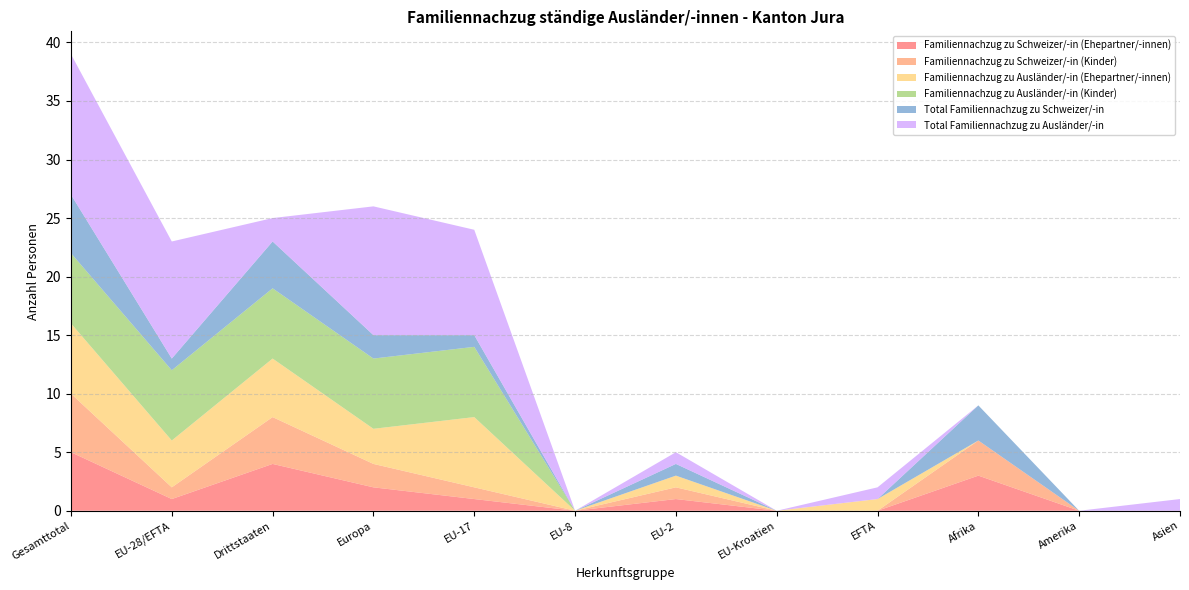

Reading left to right, extract all data points from this chart.

Familiennachzug zu Schweizer/-in (Ehepartner/-innen): 5	1	4	2	1	0	1	0	0	3	0	0
Familiennachzug zu Schweizer/-in (Kinder): 5	1	4	2	1	0	1	0	0	3	0	0
Familiennachzug zu Ausländer/-in (Ehepartner/-innen): 6	4	5	3	6	0	1	0	1	0	0	0
Familiennachzug zu Ausländer/-in (Kinder): 6	6	6	6	6	0	0	0	0	0	0	0
Total Familiennachzug zu Schweizer/-in: 5	1	4	2	1	0	1	0	0	3	0	0
Total Familiennachzug zu Ausländer/-in: 12	10	2	11	9	0	1	0	1	0	0	1